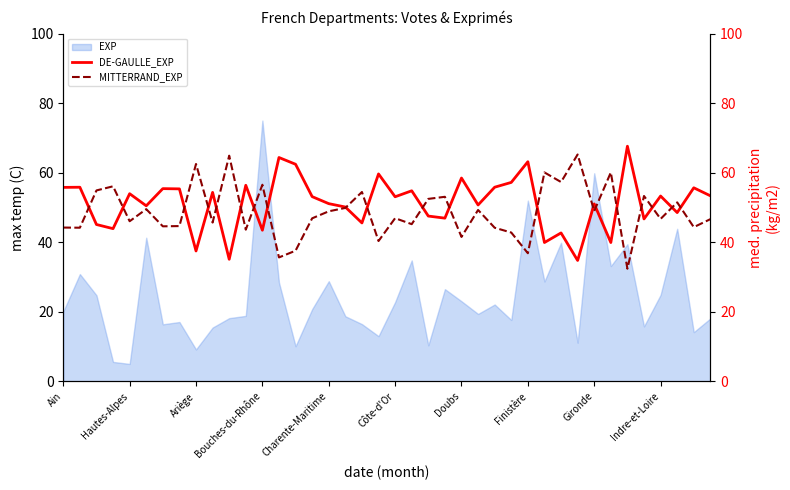

What is the maximum value for EXP?

75.0